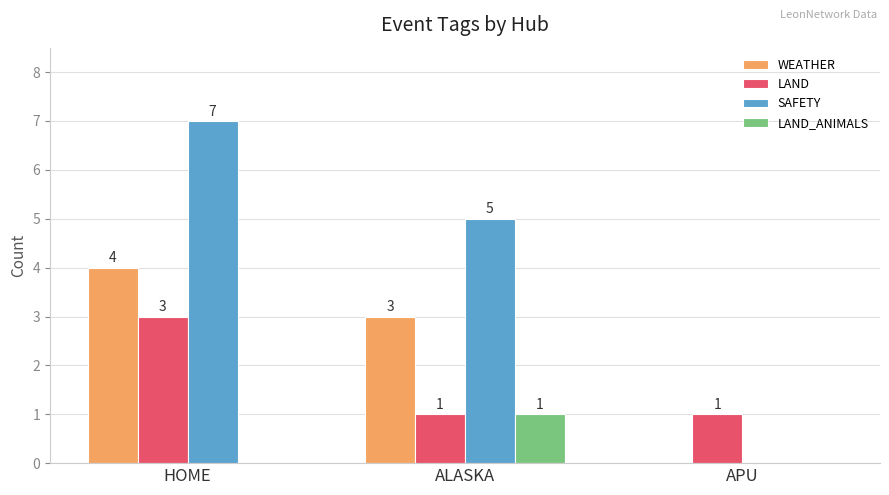

Is the value of LAND_ANIMALS at APU greater than the value of LAND at APU?

No